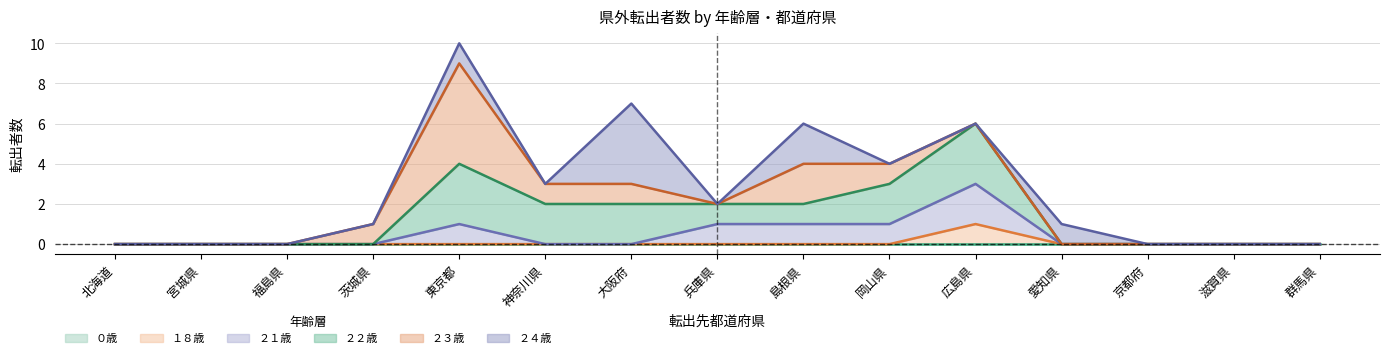

Reading right to left, extract all data points from this chart.

０歳: 群馬県=0	滋賀県=0	京都府=0	愛知県=0	広島県=0	岡山県=0	島根県=0	兵庫県=0	大阪府=0	神奈川県=0	東京都=0	茨城県=0	福島県=0	宮城県=0	北海道=0
１８歳: 群馬県=0	滋賀県=0	京都府=0	愛知県=0	広島県=1	岡山県=0	島根県=0	兵庫県=0	大阪府=0	神奈川県=0	東京都=0	茨城県=0	福島県=0	宮城県=0	北海道=0
２１歳: 群馬県=0	滋賀県=0	京都府=0	愛知県=0	広島県=2	岡山県=1	島根県=1	兵庫県=1	大阪府=0	神奈川県=0	東京都=1	茨城県=0	福島県=0	宮城県=0	北海道=0
２２歳: 群馬県=0	滋賀県=0	京都府=0	愛知県=0	広島県=3	岡山県=2	島根県=1	兵庫県=1	大阪府=2	神奈川県=2	東京都=3	茨城県=0	福島県=0	宮城県=0	北海道=0
２３歳: 群馬県=0	滋賀県=0	京都府=0	愛知県=0	広島県=0	岡山県=1	島根県=2	兵庫県=0	大阪府=1	神奈川県=1	東京都=5	茨城県=1	福島県=0	宮城県=0	北海道=0
２４歳: 群馬県=0	滋賀県=0	京都府=0	愛知県=1	広島県=0	岡山県=0	島根県=2	兵庫県=0	大阪府=4	神奈川県=0	東京都=1	茨城県=0	福島県=0	宮城県=0	北海道=0